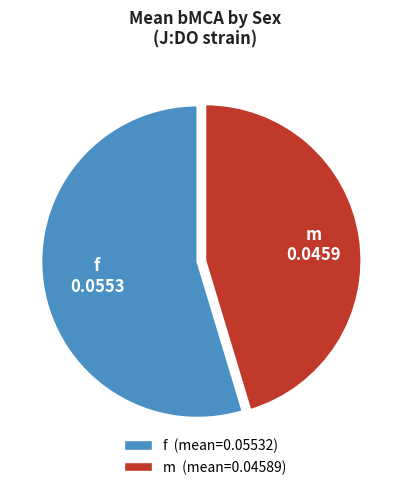

Is it true that m is 45% of the pie?

True